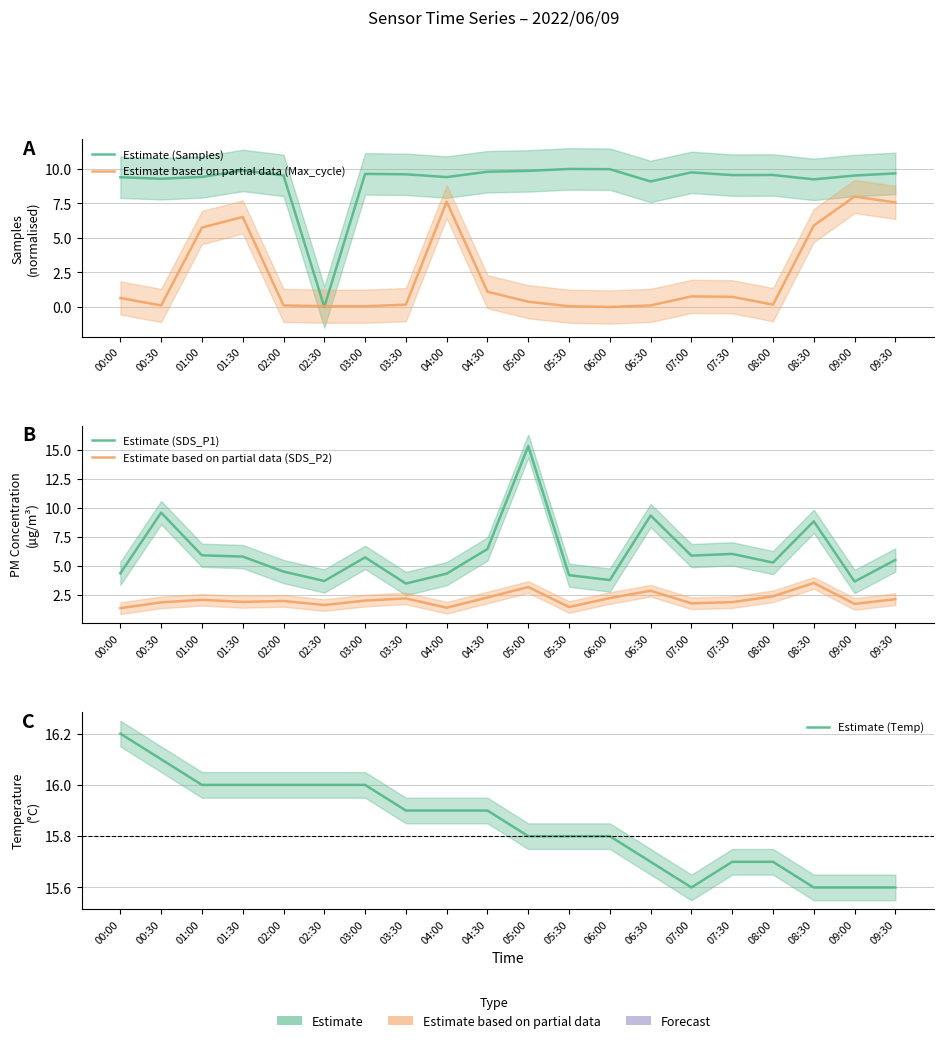

What are all the series names shown in the legend?

Estimate (Samples), Estimate based on partial data (Max_cycle), Estimate (SDS_P1), Estimate based on partial data (SDS_P2), Estimate (Temp)